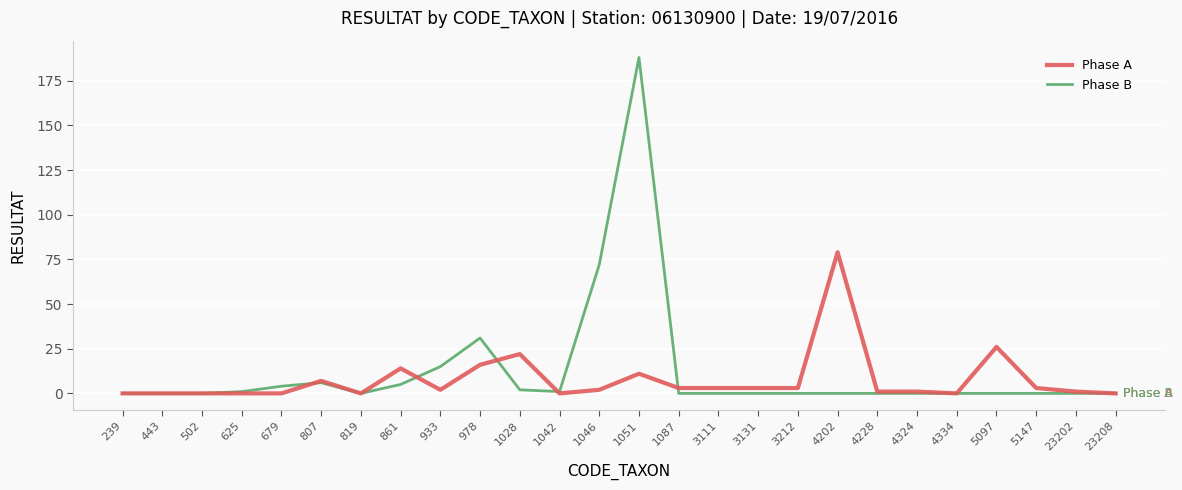

Rank the series by their maximum value, from highest to lowest.

Phase B, Phase A